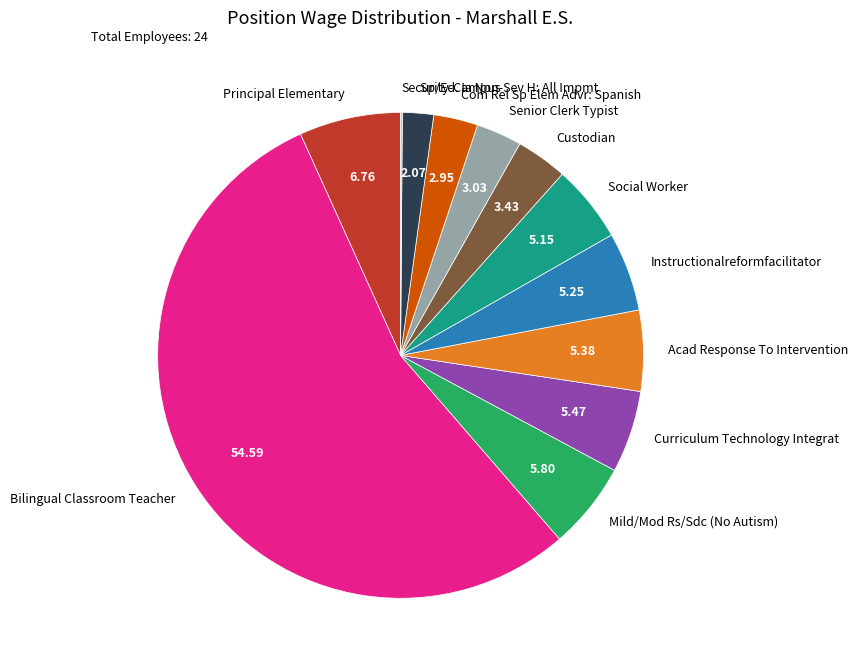

Which slice represents more than half of the pie?

Bilingual Classroom Teacher